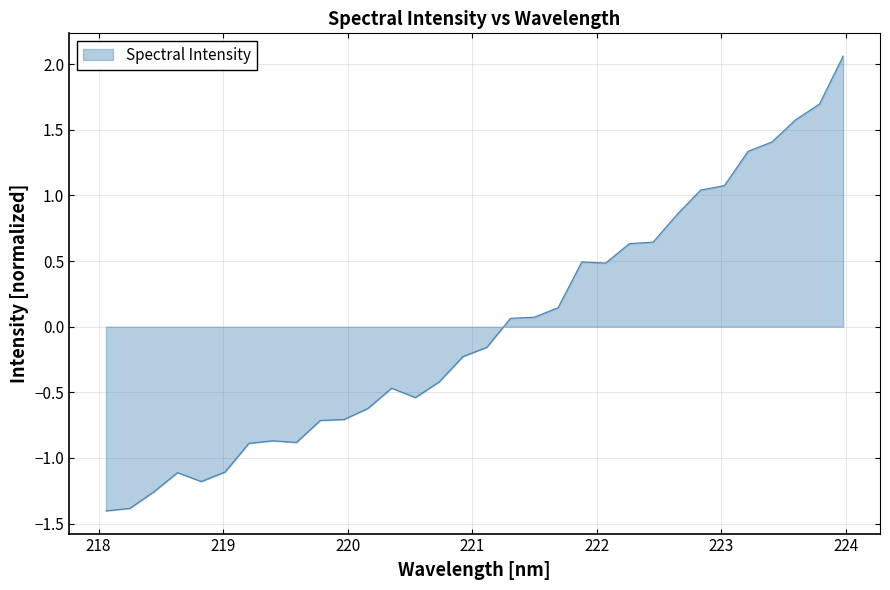

Count the number of values greater than 0.

15